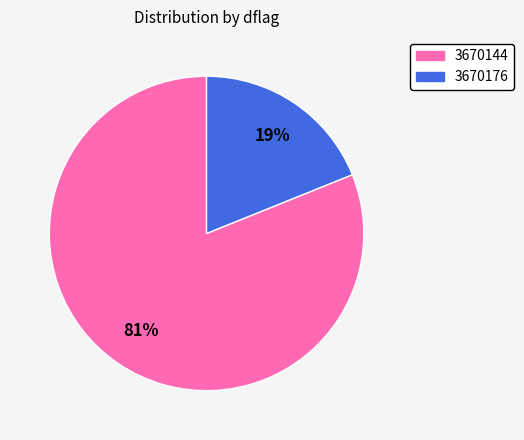

To the nearest percent, what portion does 3670176 represent?

19%